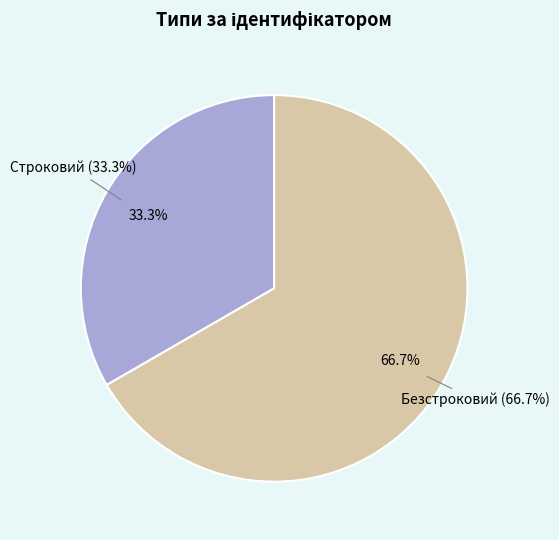

Is there any slice that represents more than half of the pie?

Yes